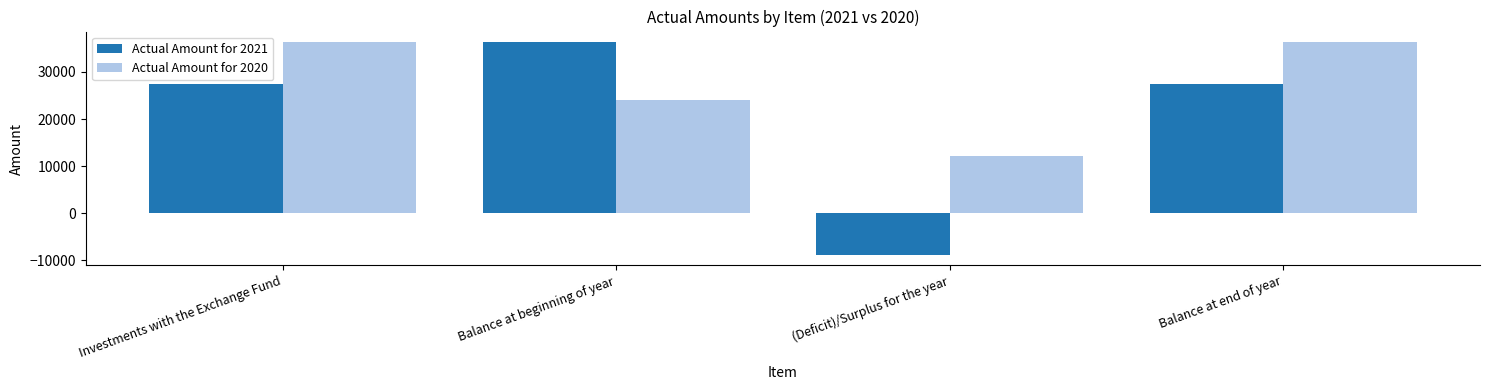

What is the minimum value shown in the chart?

-8851